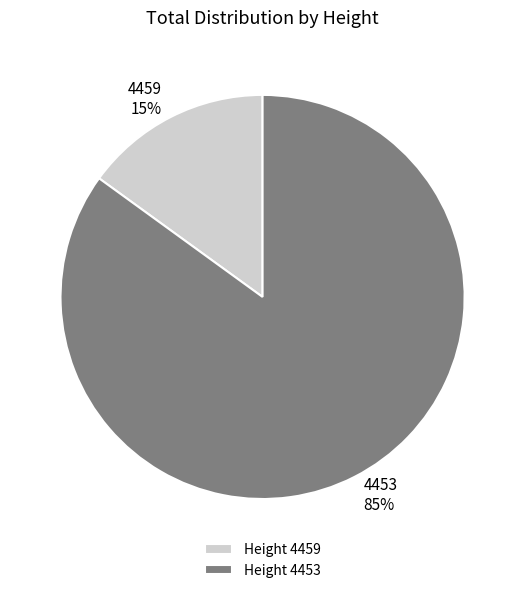

Which slice is the smallest?

Height 4459